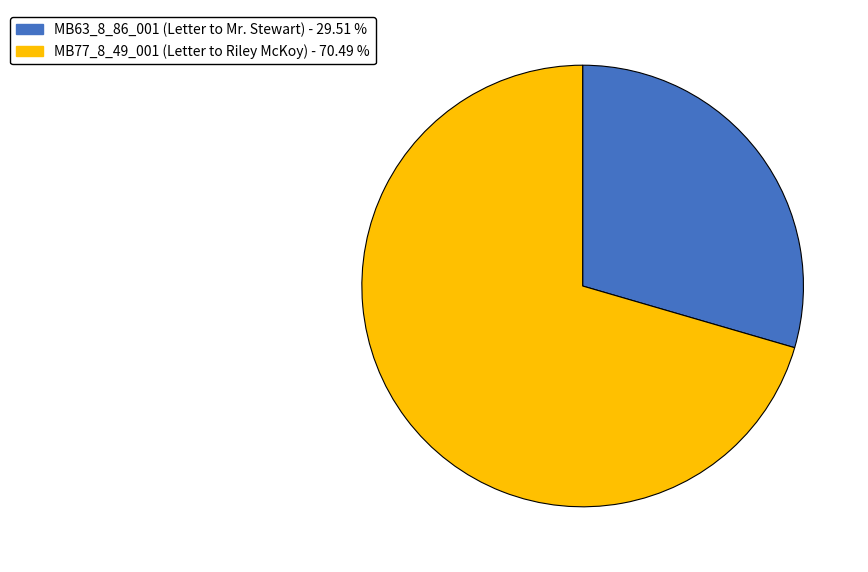

Rank the categories by value from highest to lowest.

MB77_8_49_001 (Letter to Riley McKoy), MB63_8_86_001 (Letter to Mr. Stewart)